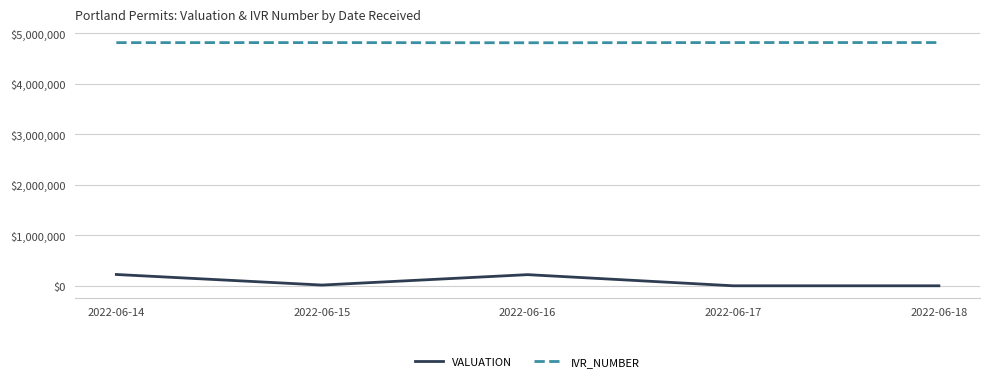

Is it true that IVR_NUMBER equals 6832533 at 2022-06-14?

False